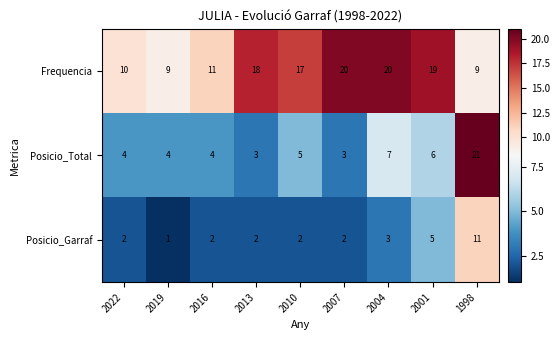

True or false: Posicio_Total has a value of 6 at 2001.

True